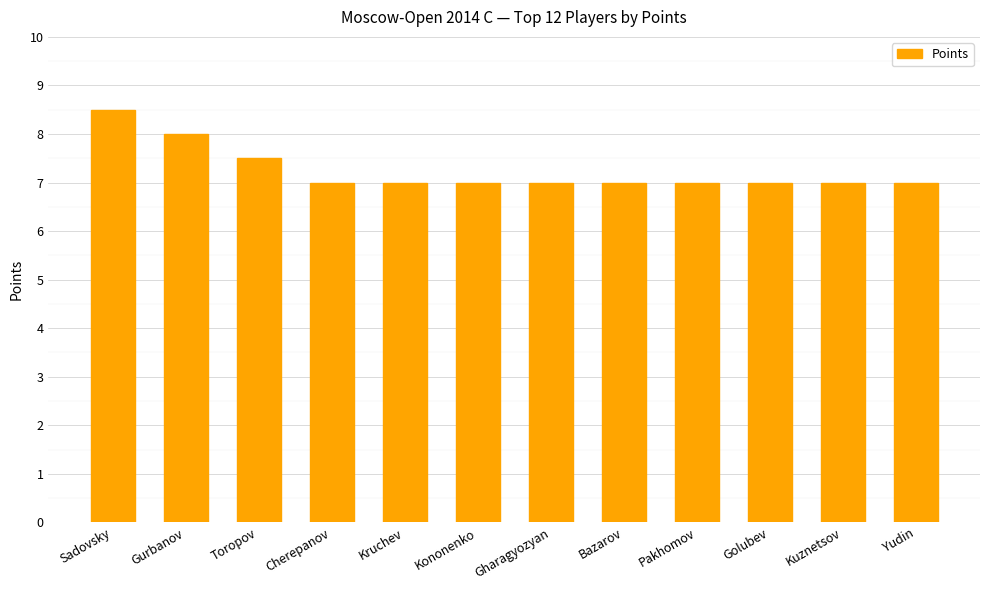

What is the greatest value displayed?

8.5